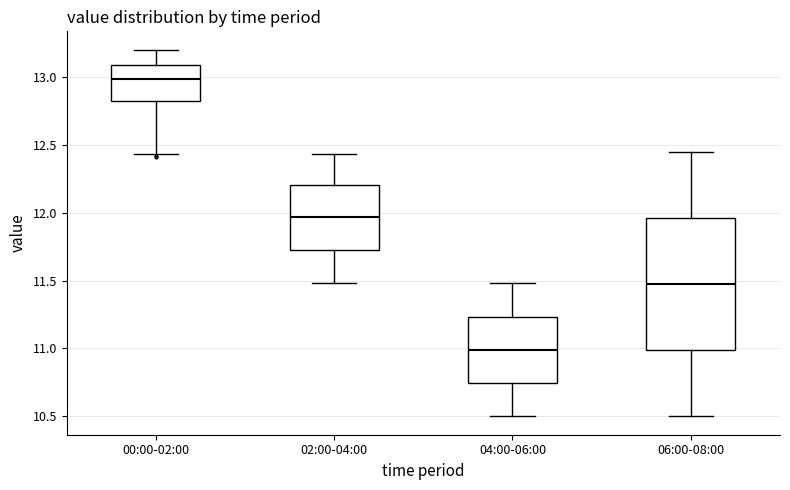

Reading left to right, transcribe this box plot: for each box, give where its median line is, the range the box spans, and where its two whiskers end, as read against the y-axis. The values are not printed on the chart, so give them approximately, as read against the axis.

00:00-02:00: median 13.00, box 12.80 to 13.10, whiskers 12.45 to 13.20
02:00-04:00: median 11.95, box 11.70 to 12.20, whiskers 11.50 to 12.45
04:00-06:00: median 11.00, box 10.75 to 11.25, whiskers 10.50 to 11.50
06:00-08:00: median 11.50, box 11.00 to 11.95, whiskers 10.50 to 12.45